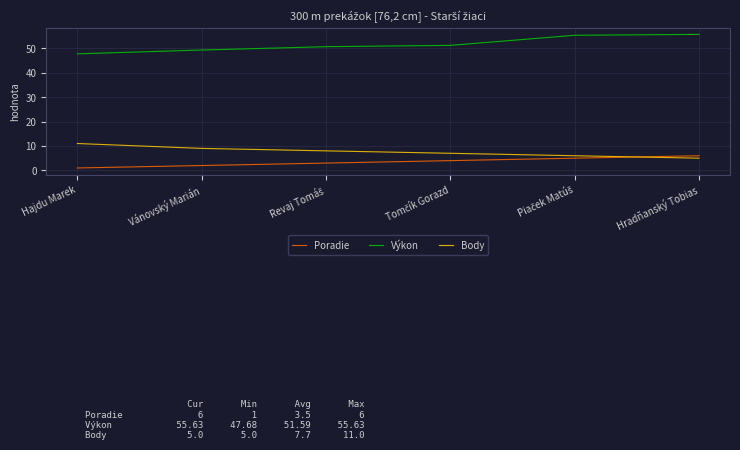

Rank the series by their maximum value, from highest to lowest.

Výkon, Body, Poradie